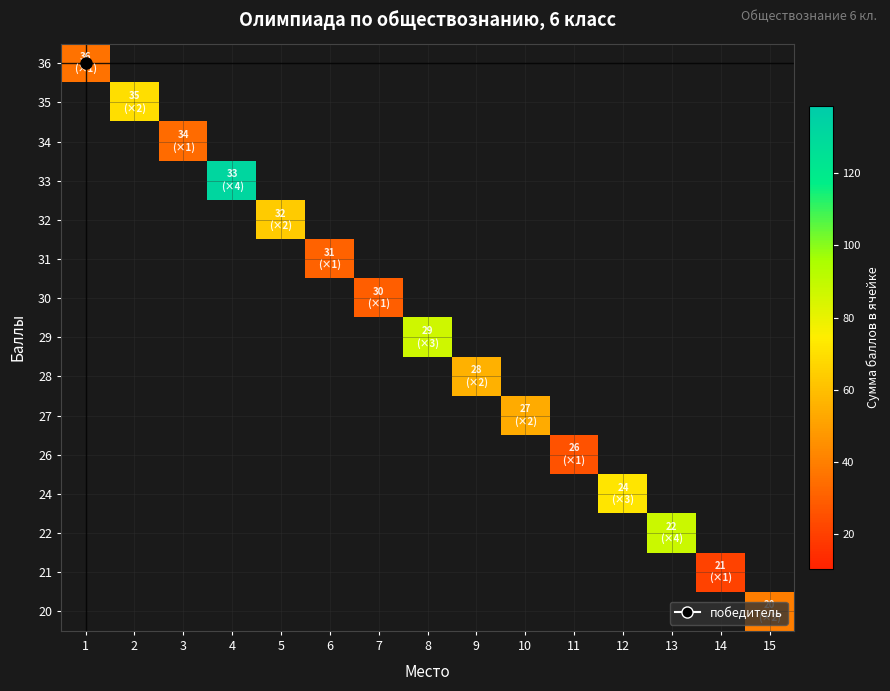

Is it true that row_6 equals 9.2 at 7?

False